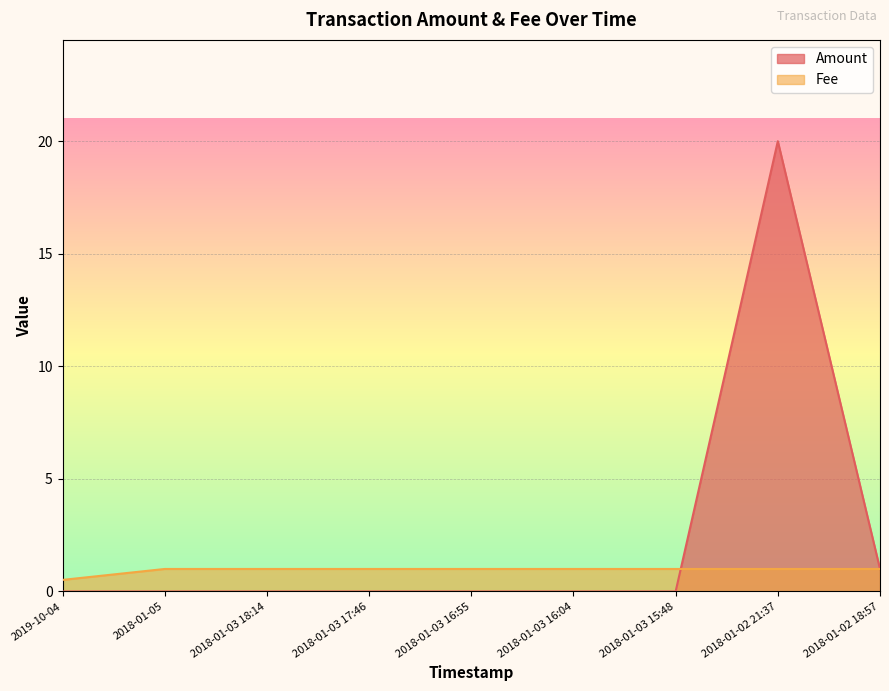

How many lines are shown in the chart?

2